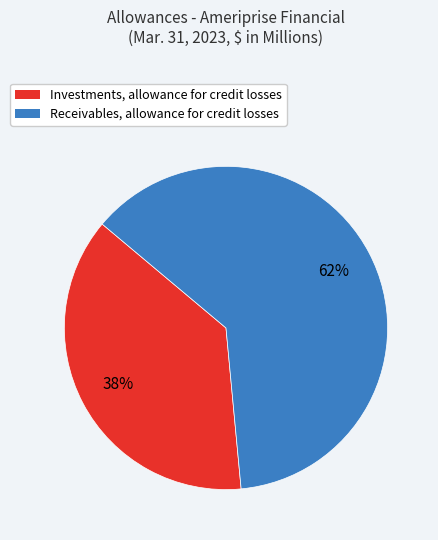

How many slices are in this pie chart?

2